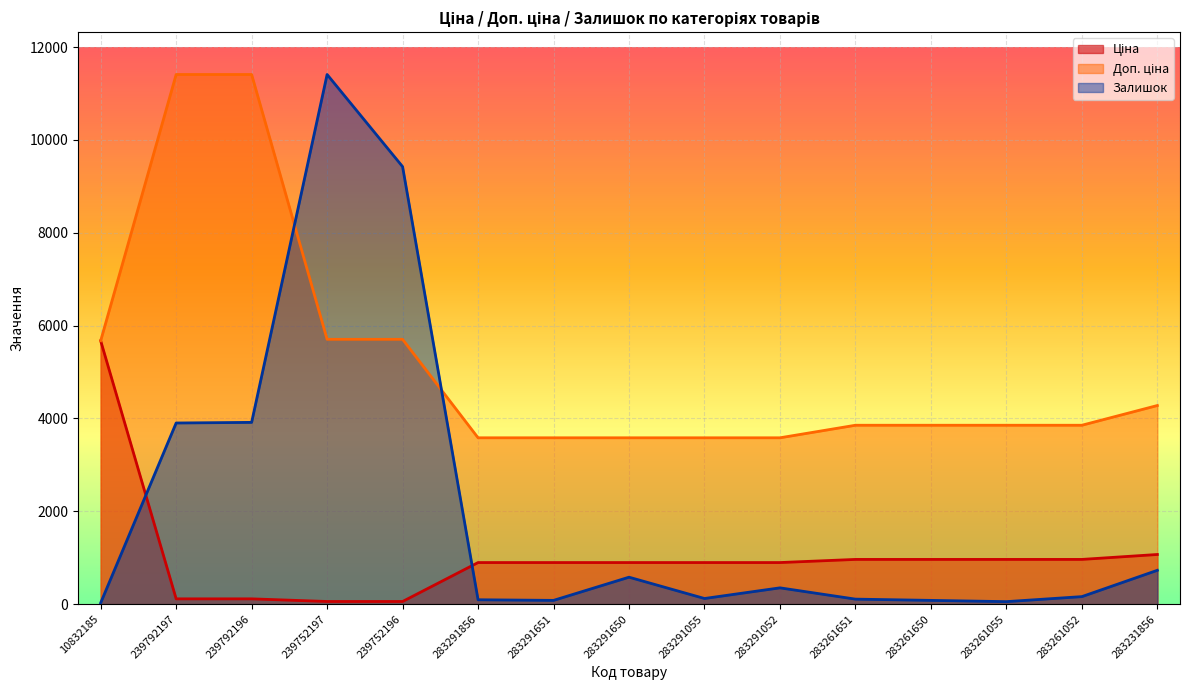

Which category has the highest value across all series?

239792197